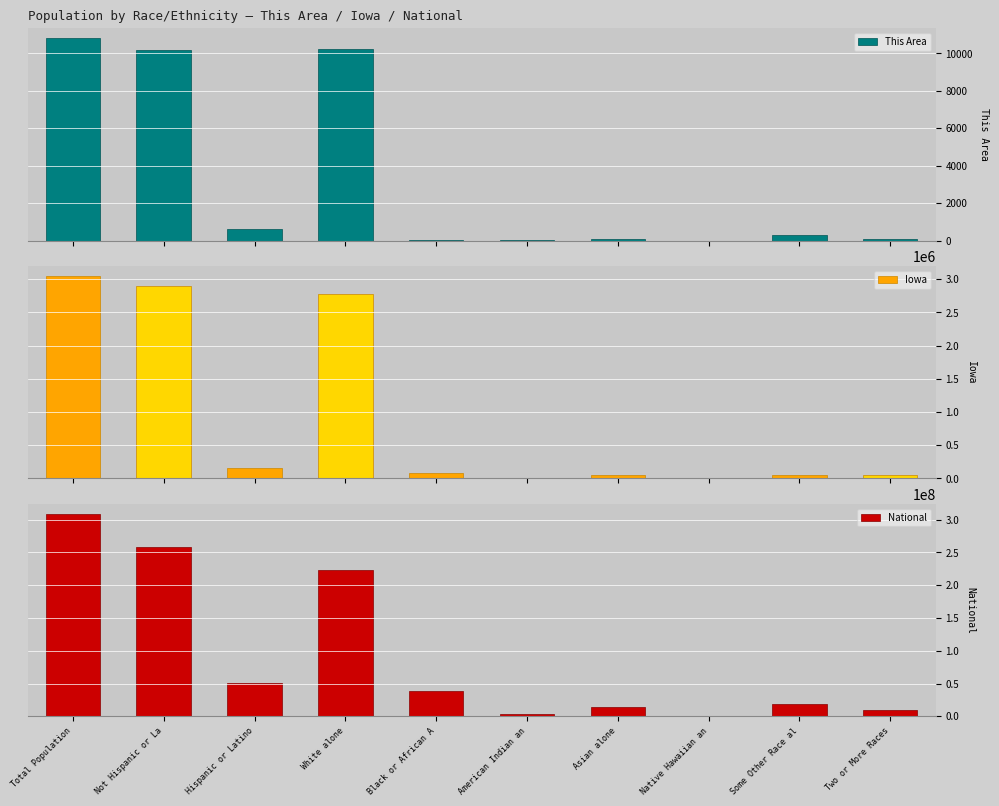

How many groups of bars are there?

10